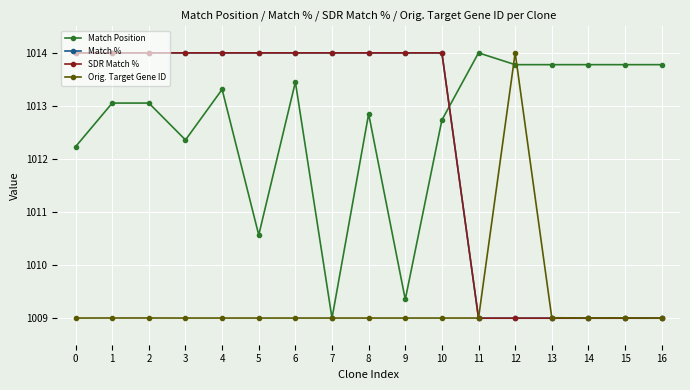

Which series has the largest range (max minus min)?

Match Position